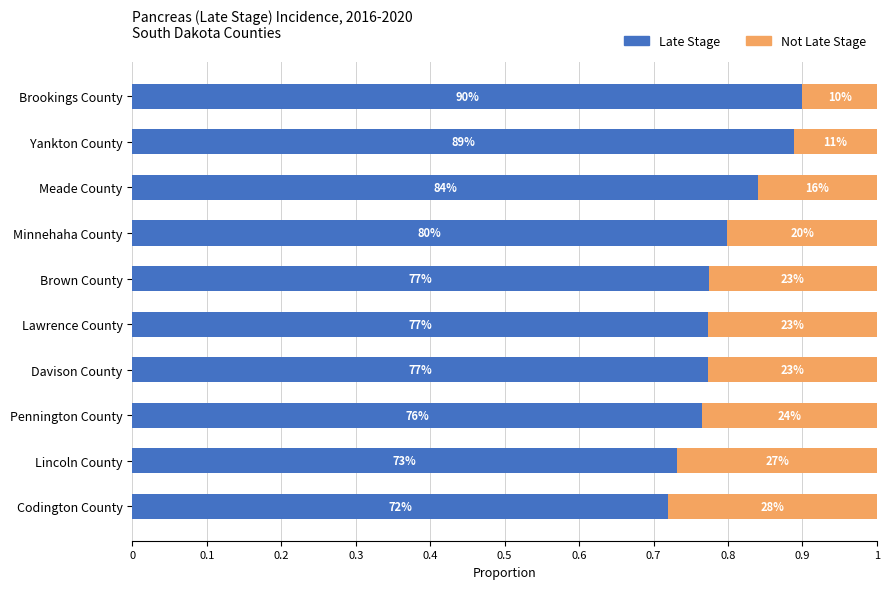

Rank the series by their average value, from highest to lowest.

Late Stage, Not Late Stage